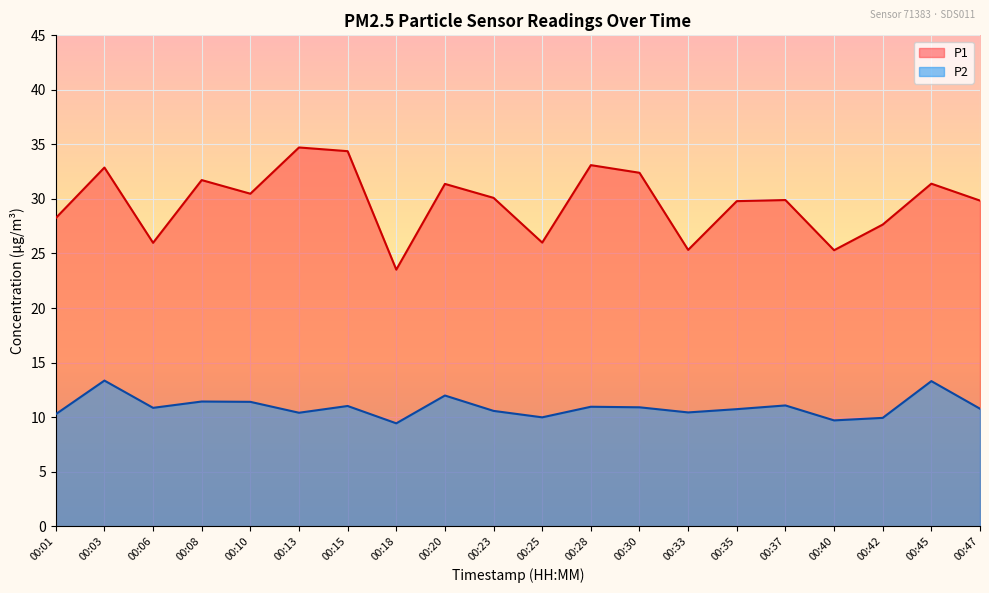

At which category does the chart reach its peak across all series?

00:13